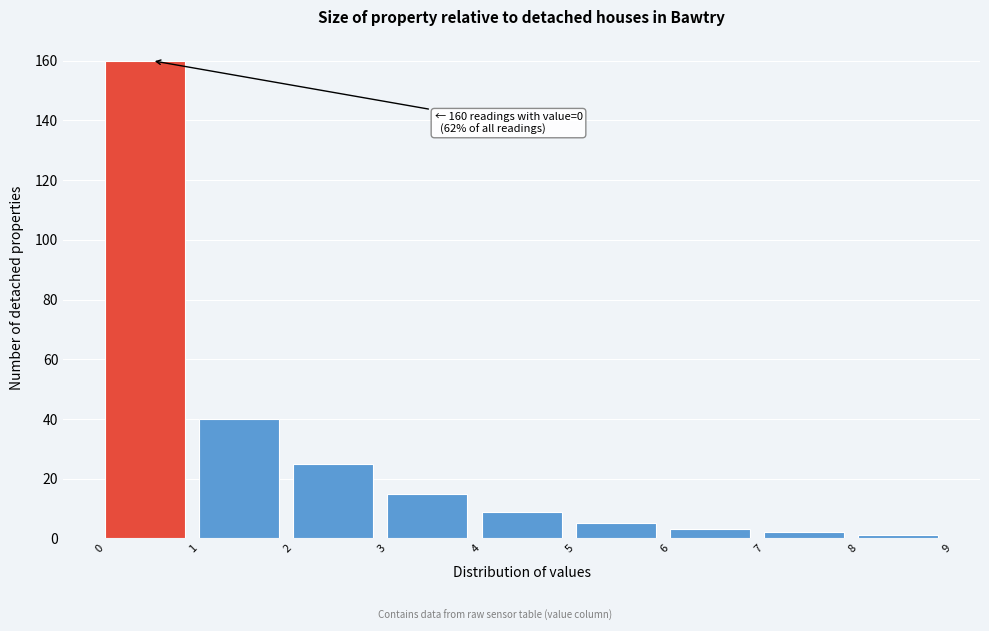

Which range on the x-axis has the tallest bar?

0 to 1